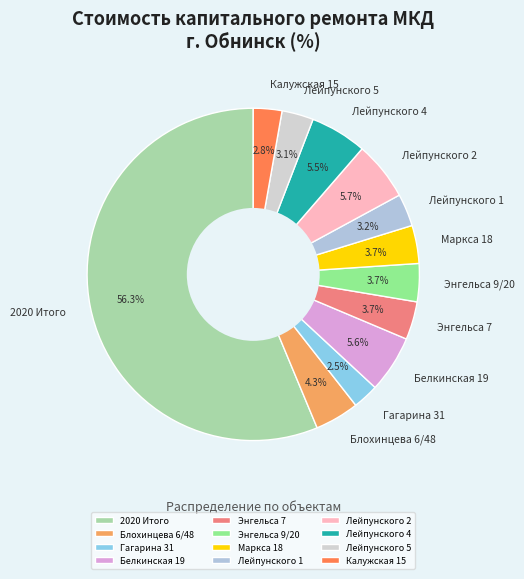

Which category has the biggest portion of the pie?

2020 Итого